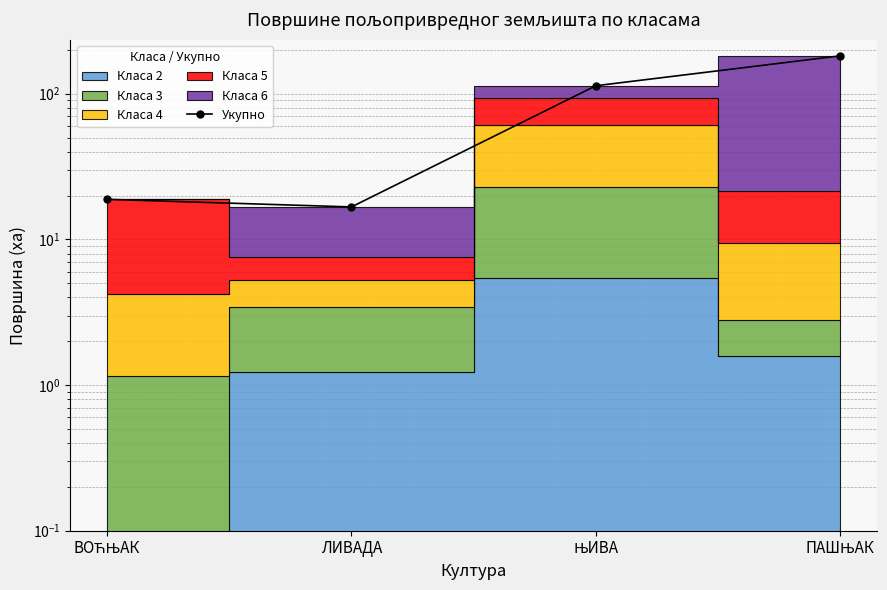

Reading right to left, what are all the values shown in this chart?

ПАШЊАК=182.0	ЊИВА=113.5	ЛИВАДА=16.7	ВОЋЊАК=18.8